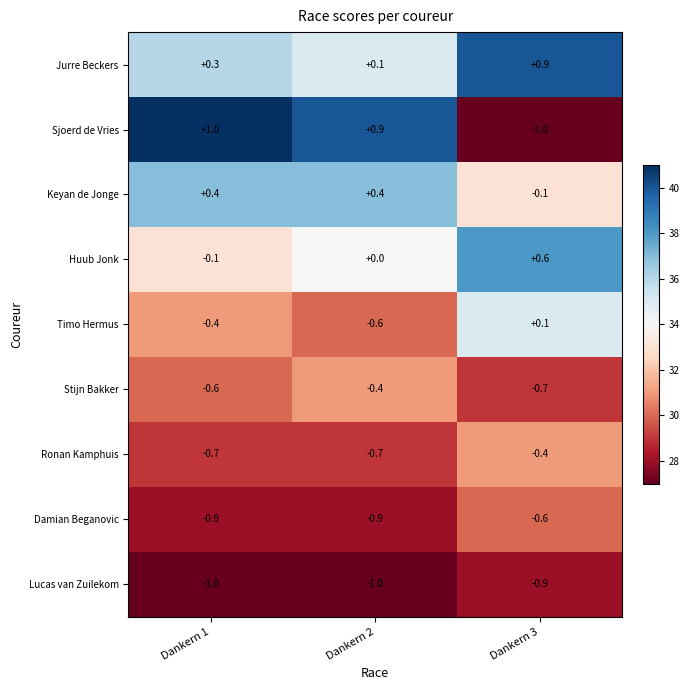

The Damian Beganovic series shows -0.3 at Dankern 2. True or false?

False